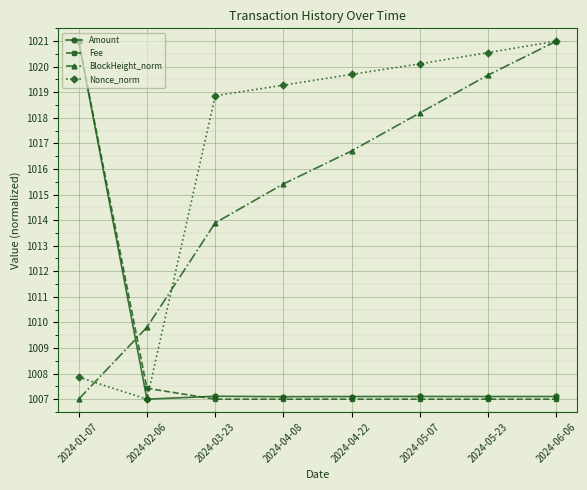

How many times do Fee and Nonce_norm cross each other?

1